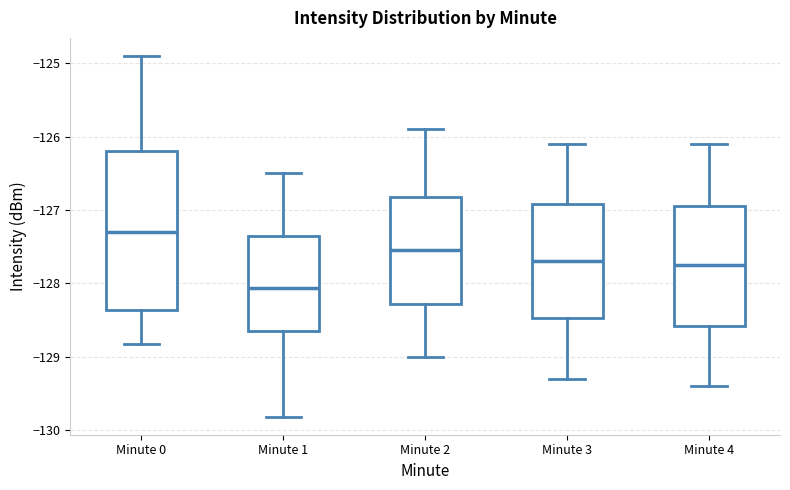

Reading left to right, transcribe this box plot: for each box, give where its median line is, the range the box spans, and where its two whiskers end, as read against the y-axis. The values are not printed on the chart, so give them approximately, as read against the axis.

Minute 0: median -127.3, box -128.4 to -126.2, whiskers -128.8 to -124.9
Minute 1: median -128.1, box -128.6 to -127.3, whiskers -129.8 to -126.5
Minute 2: median -127.5, box -128.3 to -126.8, whiskers -129.0 to -125.9
Minute 3: median -127.7, box -128.5 to -126.9, whiskers -129.3 to -126.1
Minute 4: median -127.7, box -128.6 to -126.9, whiskers -129.4 to -126.1